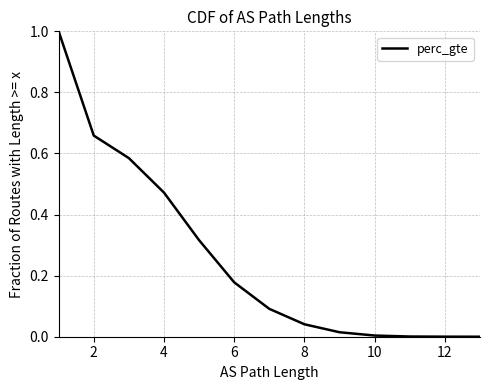

The chart shows a value of 0.0 at 8. True or false?

True